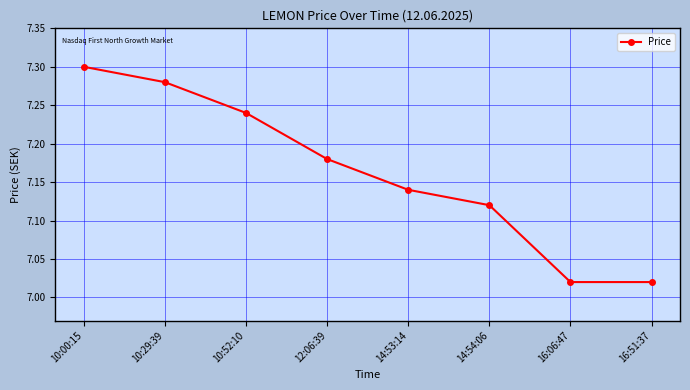

The value at 10:29:39 is 7.3. True or false?

True